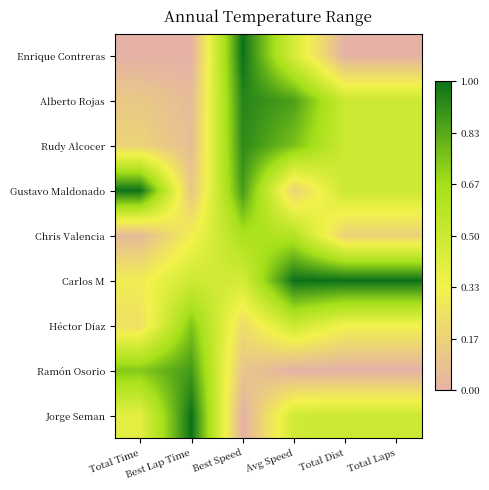

What is the total value across all series at Total Dist?

3.5